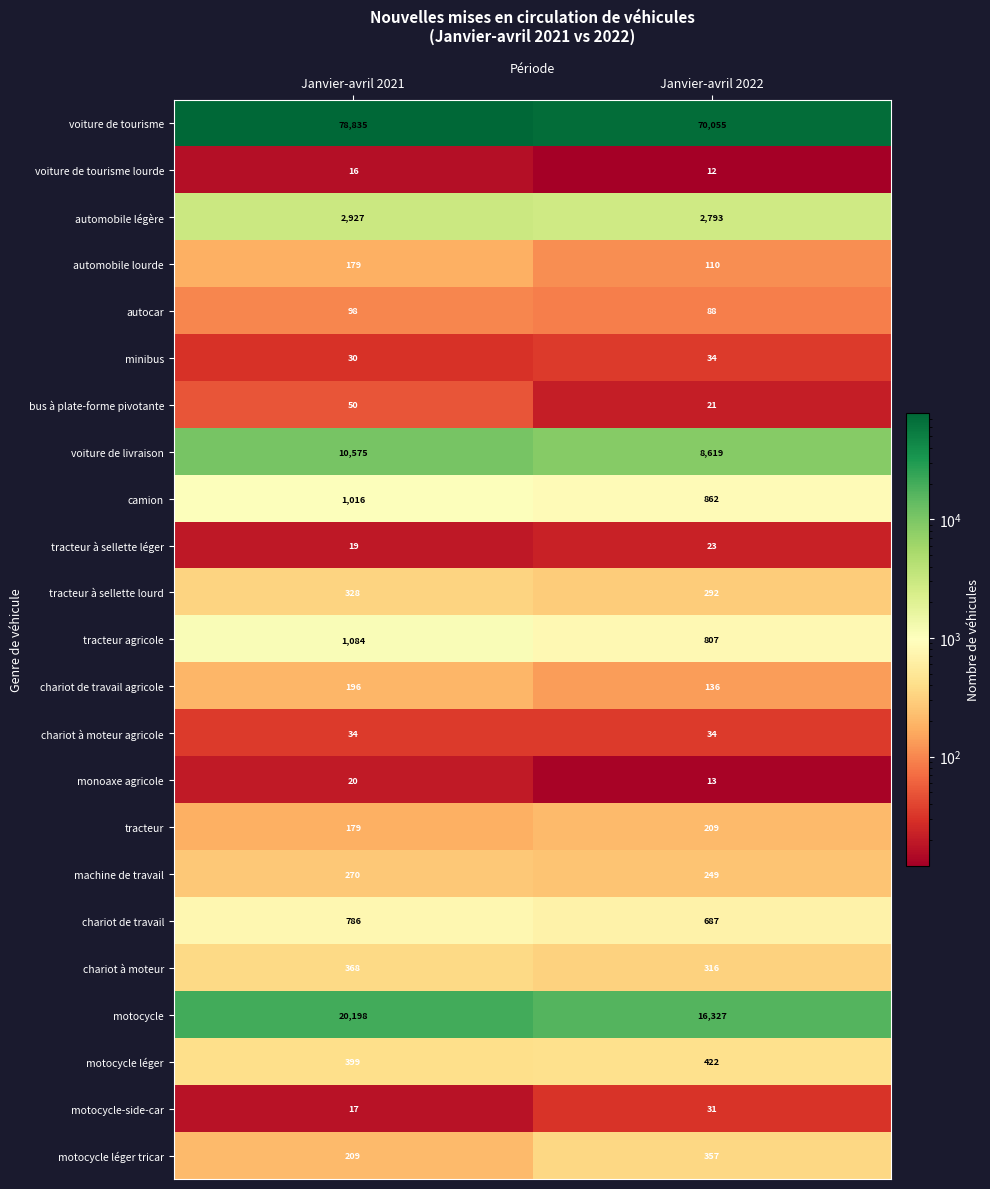

What is the average value of the tracteur à sellette léger series?

21